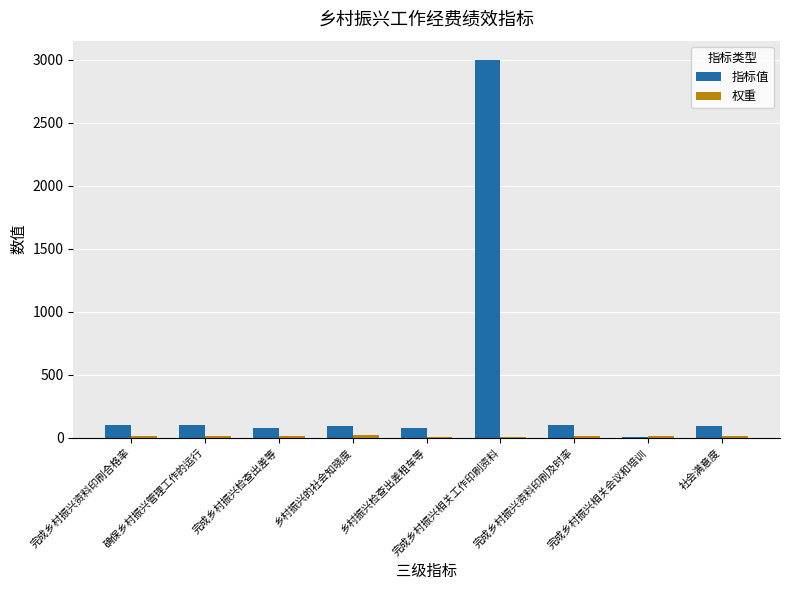

What is the maximum value shown in the chart?

3000